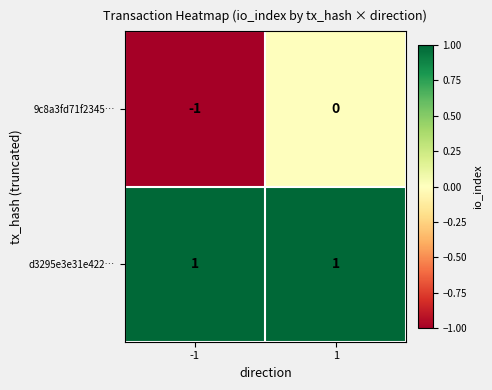

Which series has the largest range (max minus min)?

9c8a3fd71f2345…